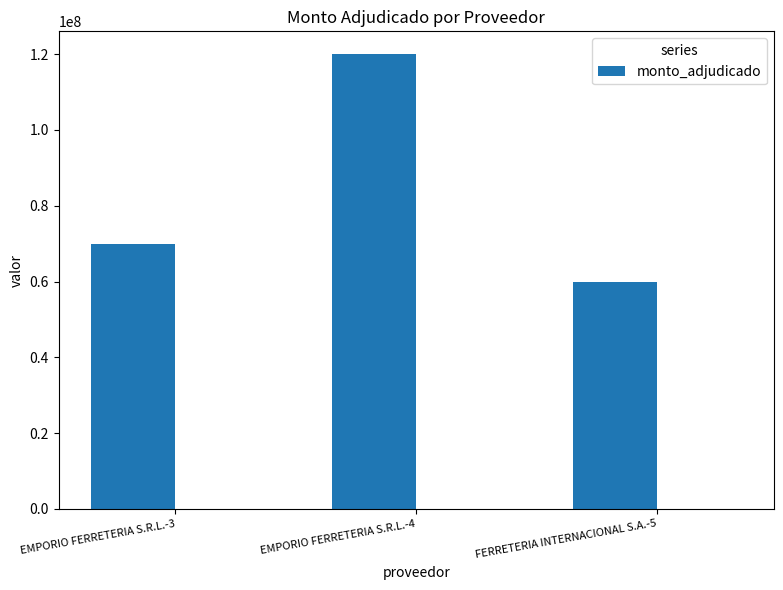

The value at EMPORIO FERRETERIA S.R.L.-3 is 70000000. True or false?

True